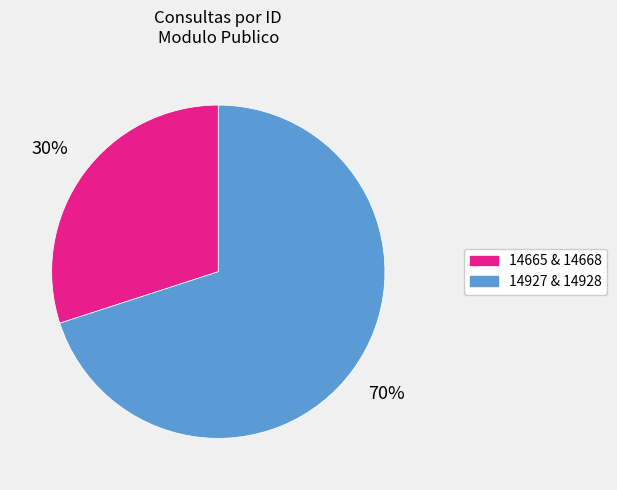

How many segments does this pie chart have?

2